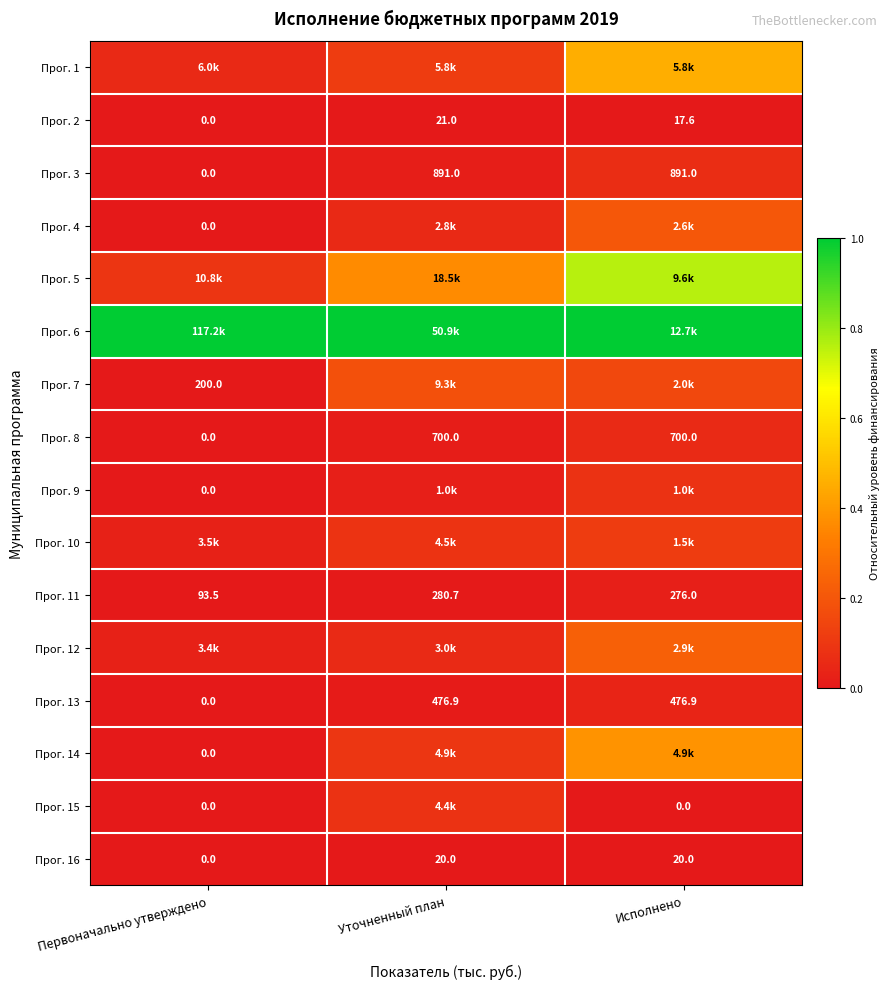

Count the number of categories in the chart.

3